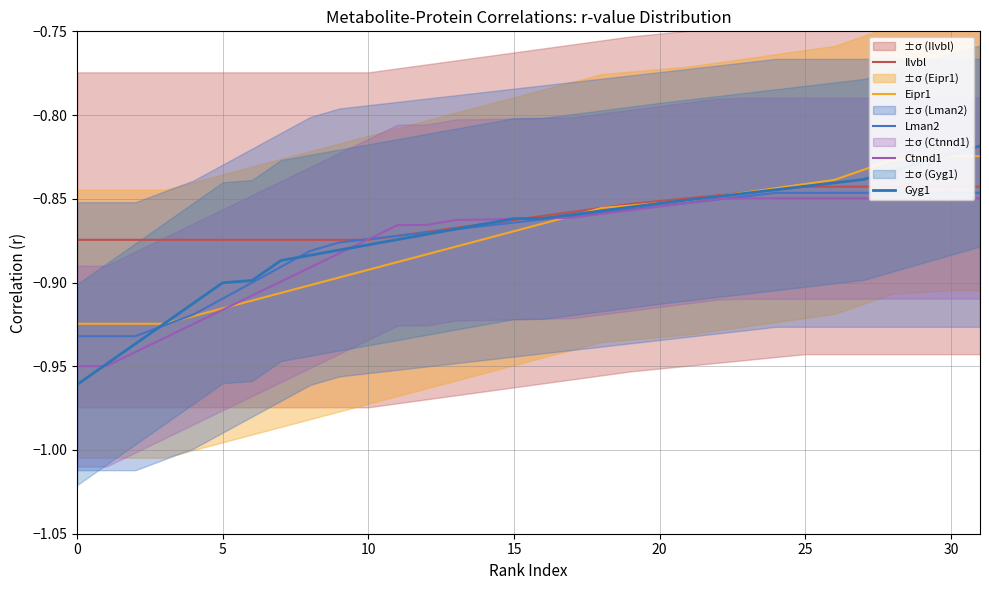

True or false: Ilvbl and Ctnnd1 intersect in this chart.

True